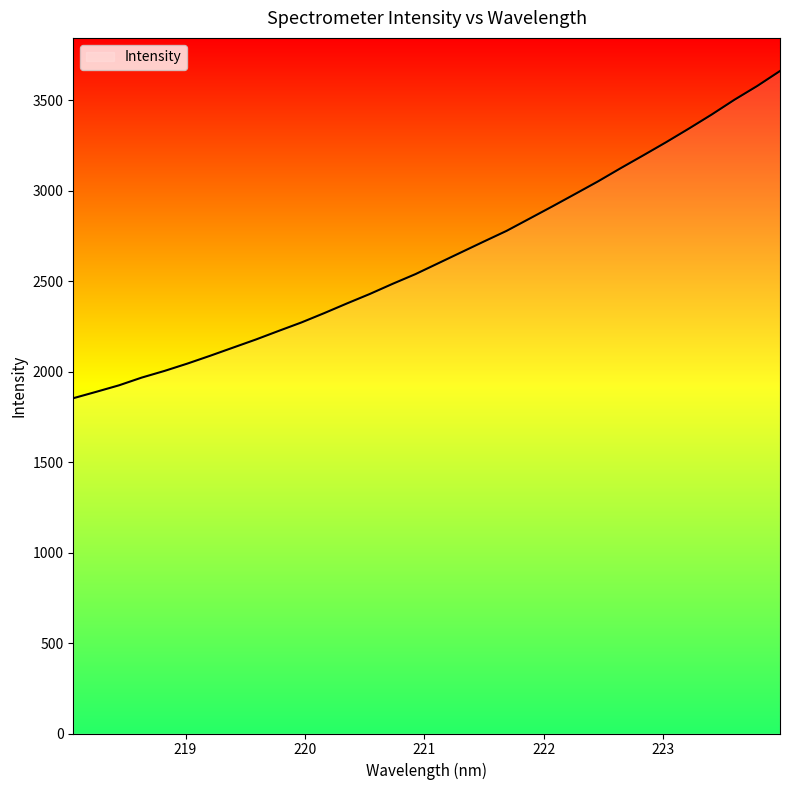

What is the maximum value shown in the chart?

3662.0